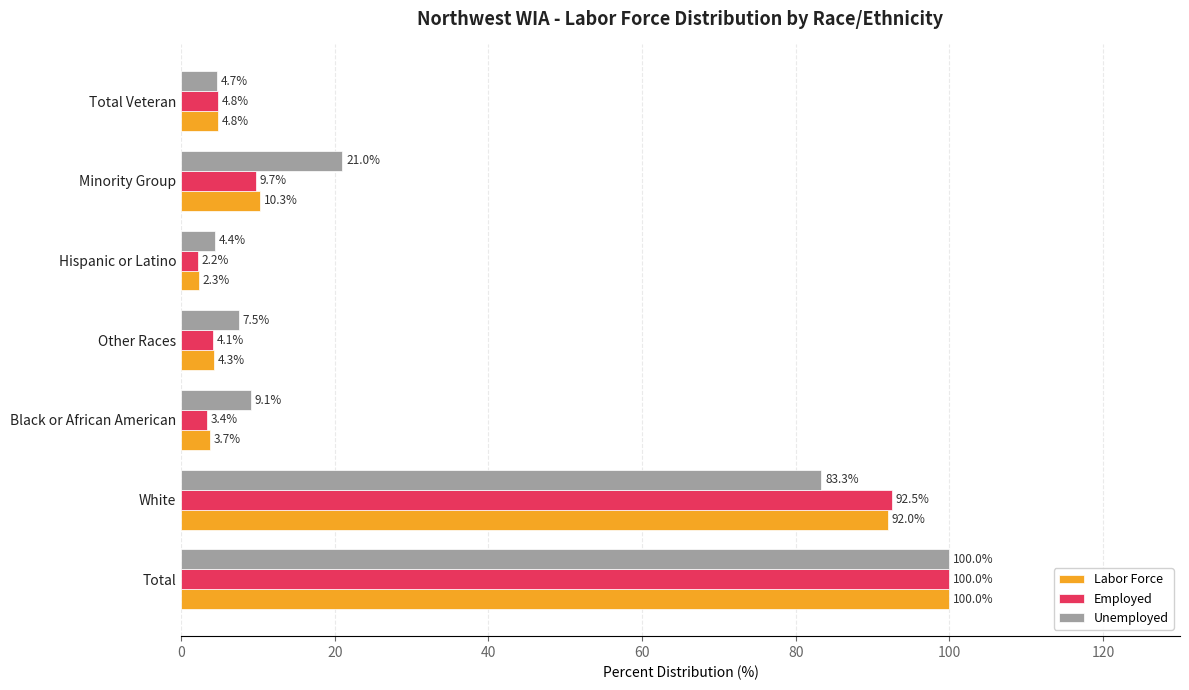

Is it true that Unemployed equals 21.0 at Minority Group?

True